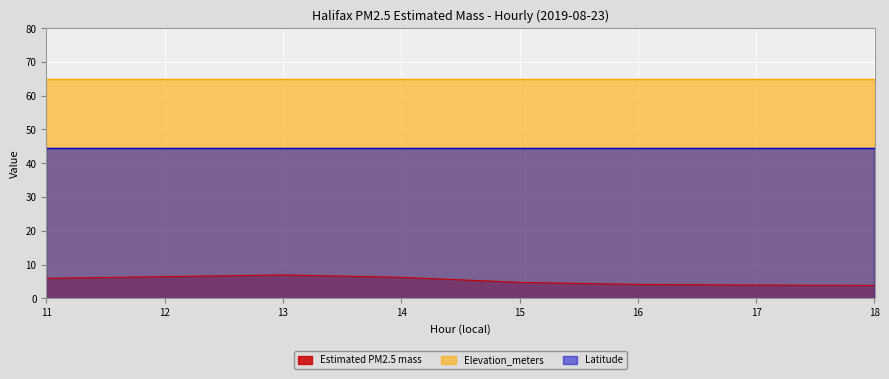

What is the total value across all series at 11?

115.5